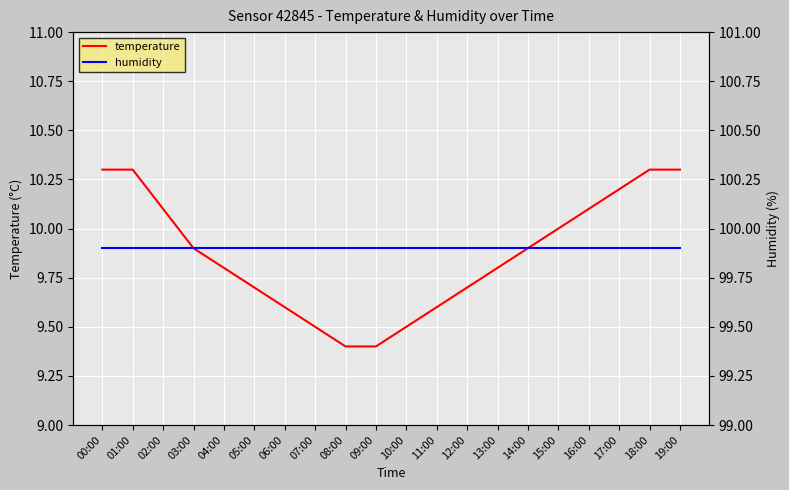

What is the maximum value shown in the chart?

99.9